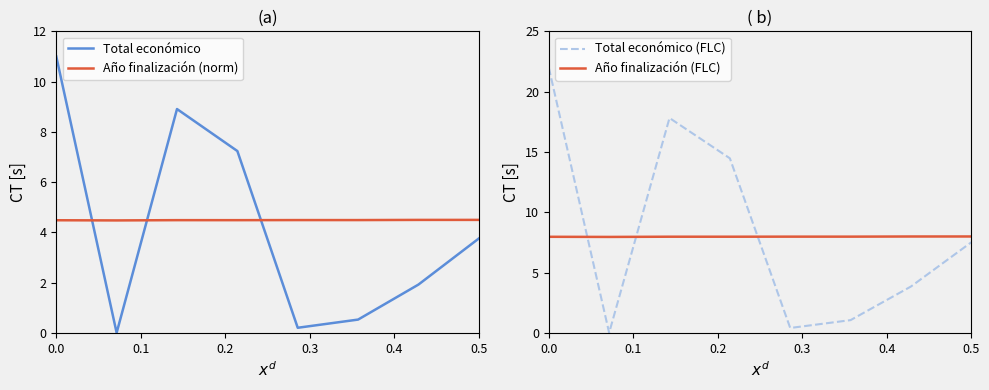

How many intersections are there between Total económico (FLC) and Año finalización (FLC)?

3